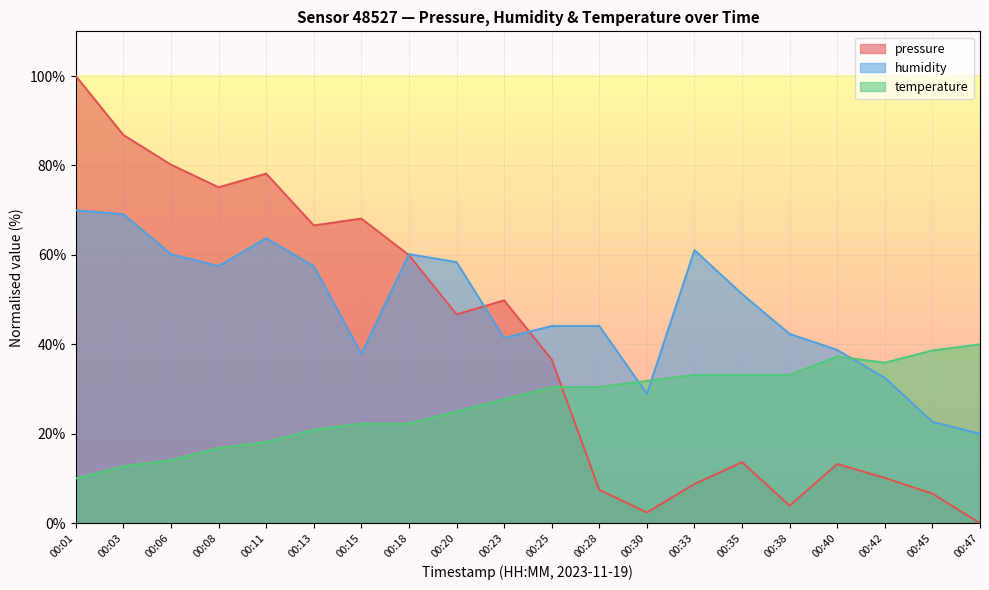

What is the sum of the pressure values at 00:20 and 00:11?

124.9